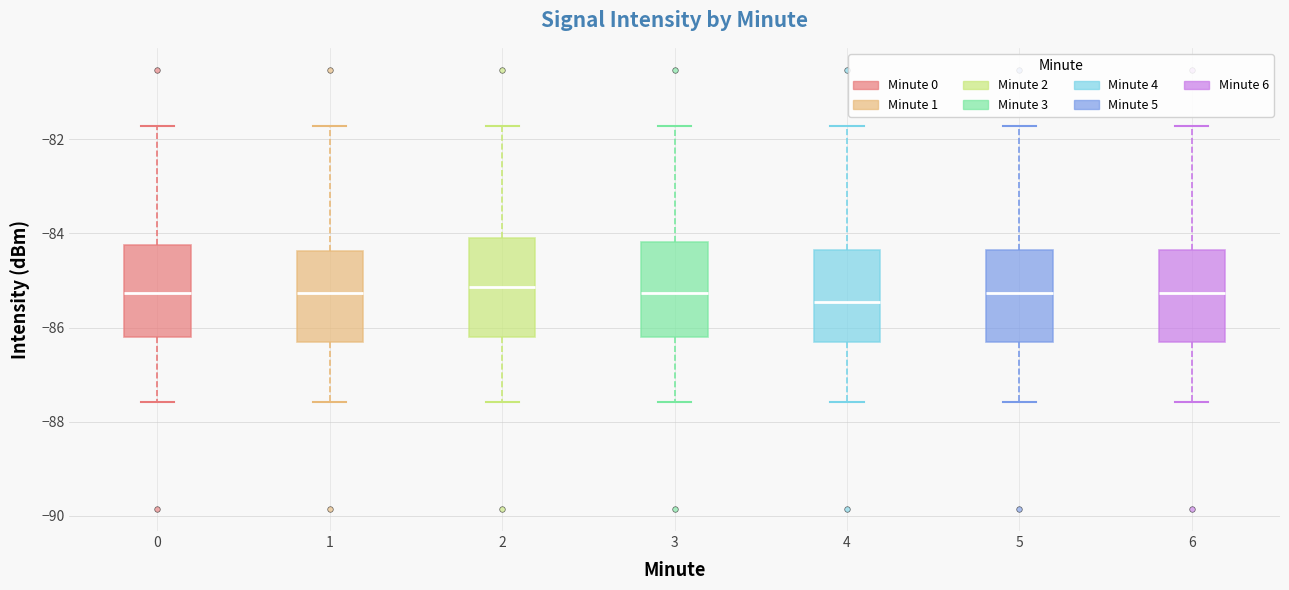

Reading left to right, read every box against the y-axis: the position of its median line, the range the box covers, and the ends of its whiskers. The values are not printed on the chart, so give them approximately, as read against the axis.

0: median -85.2, box -86.2 to -84.2, whiskers -87.6 to -81.8
1: median -85.2, box -86.4 to -84.4, whiskers -87.6 to -81.8
2: median -85.2, box -86.2 to -84.2, whiskers -87.6 to -81.8
3: median -85.2, box -86.2 to -84.2, whiskers -87.6 to -81.8
4: median -85.4, box -86.4 to -84.4, whiskers -87.6 to -81.8
5: median -85.2, box -86.4 to -84.4, whiskers -87.6 to -81.8
6: median -85.2, box -86.4 to -84.4, whiskers -87.6 to -81.8